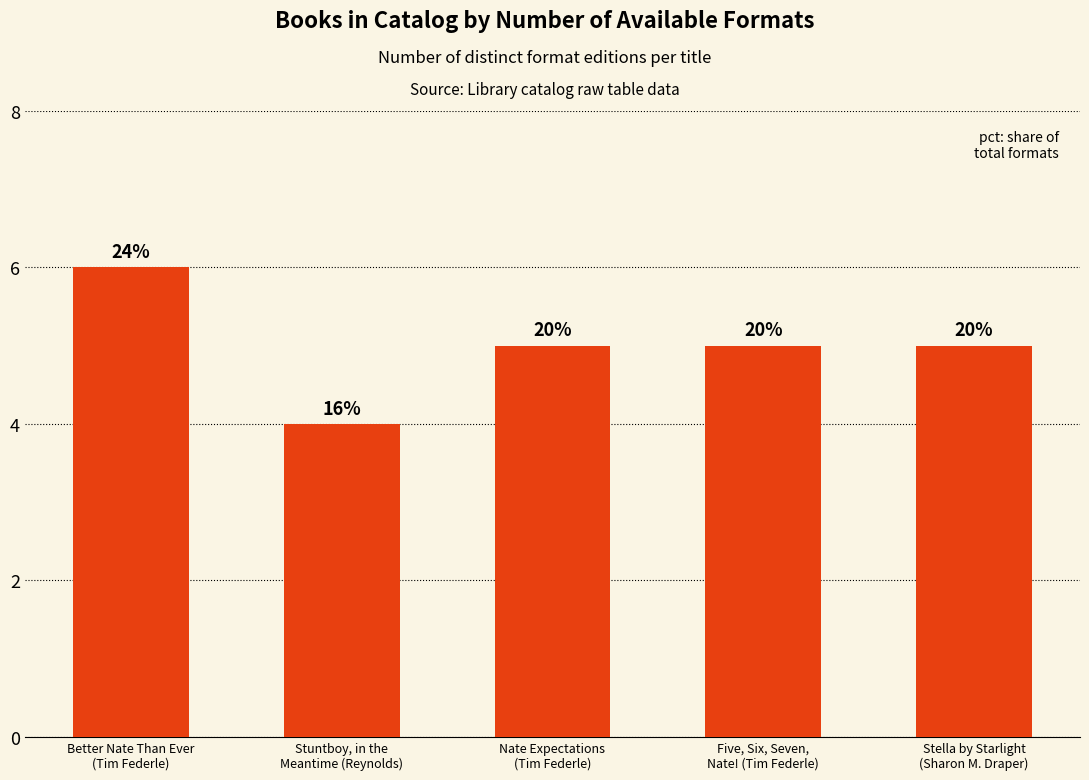

How many bars are there in total?

5